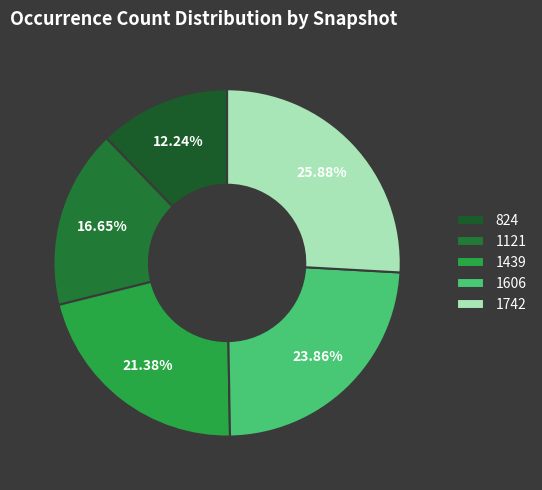

Count the number of slices in the pie.

5